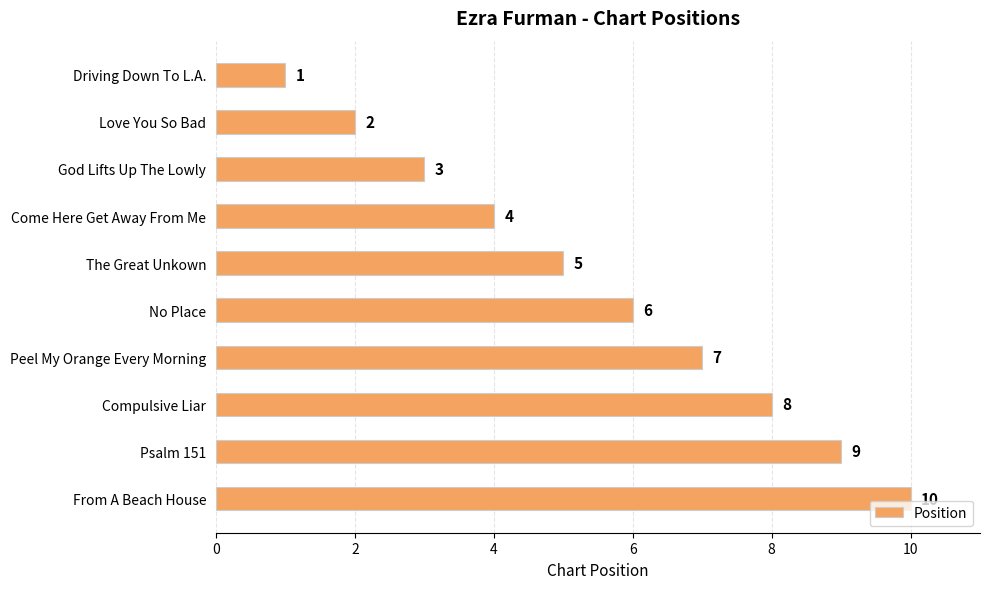

What is the difference between the maximum and minimum values?

9